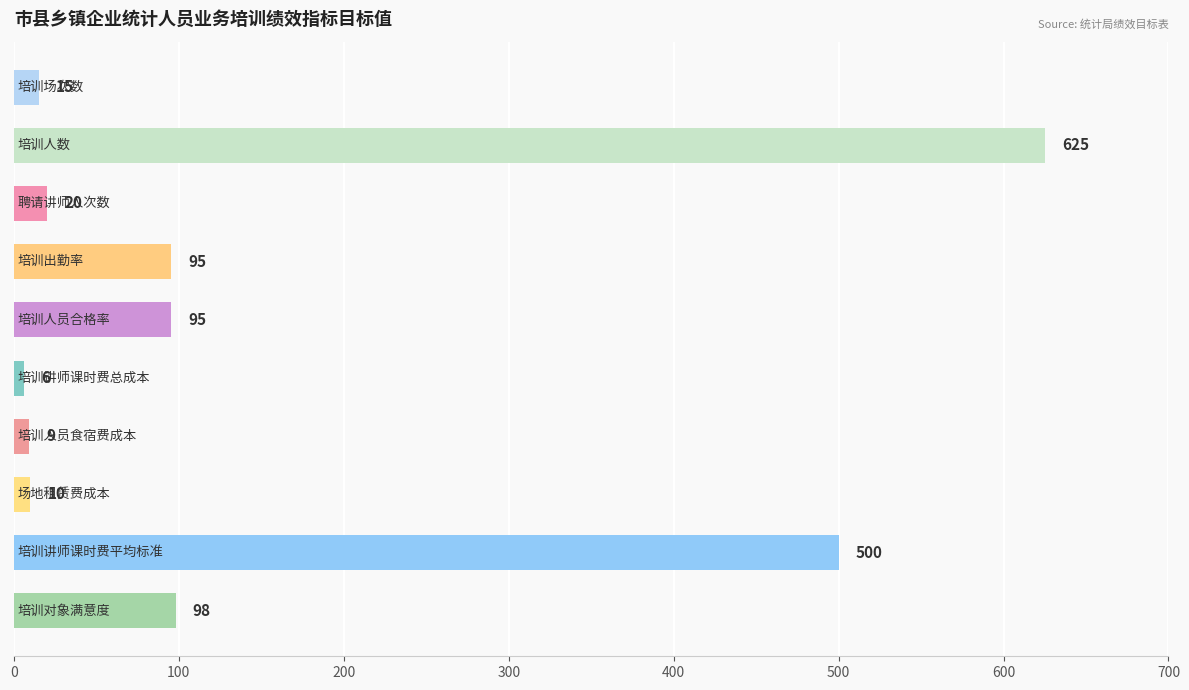

What is the smallest value displayed?

6